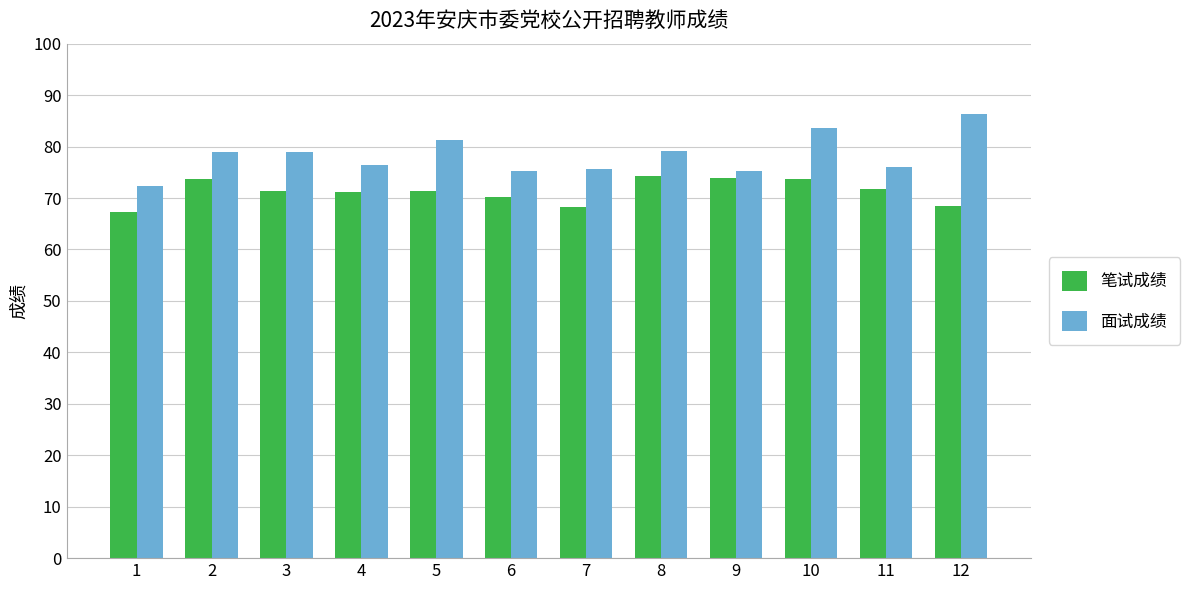

Which series has the widest spread of values?

面试成绩